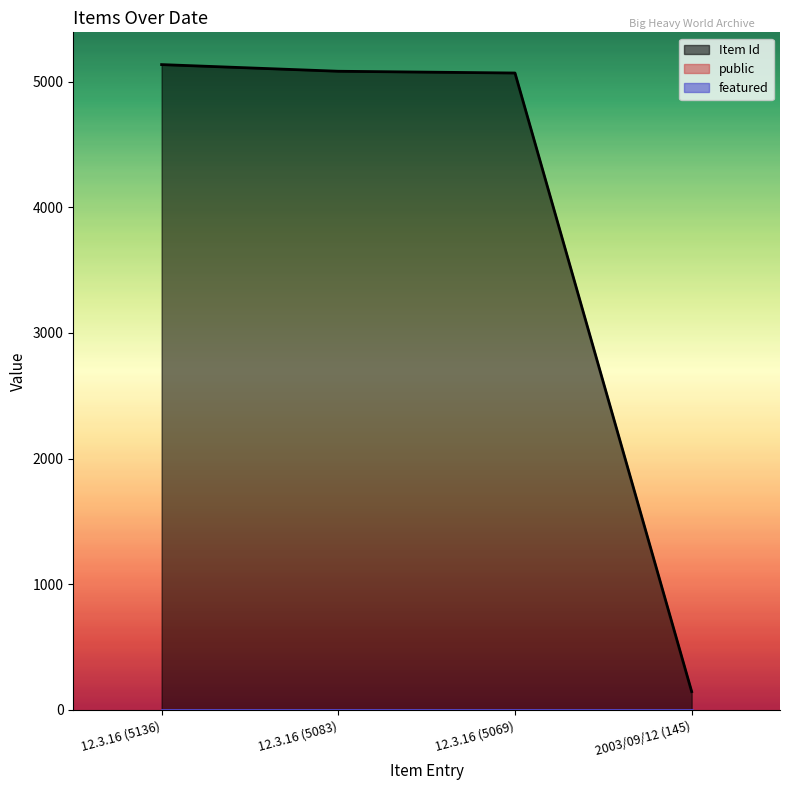

At how many categories does at least one series exceed 4653?

3